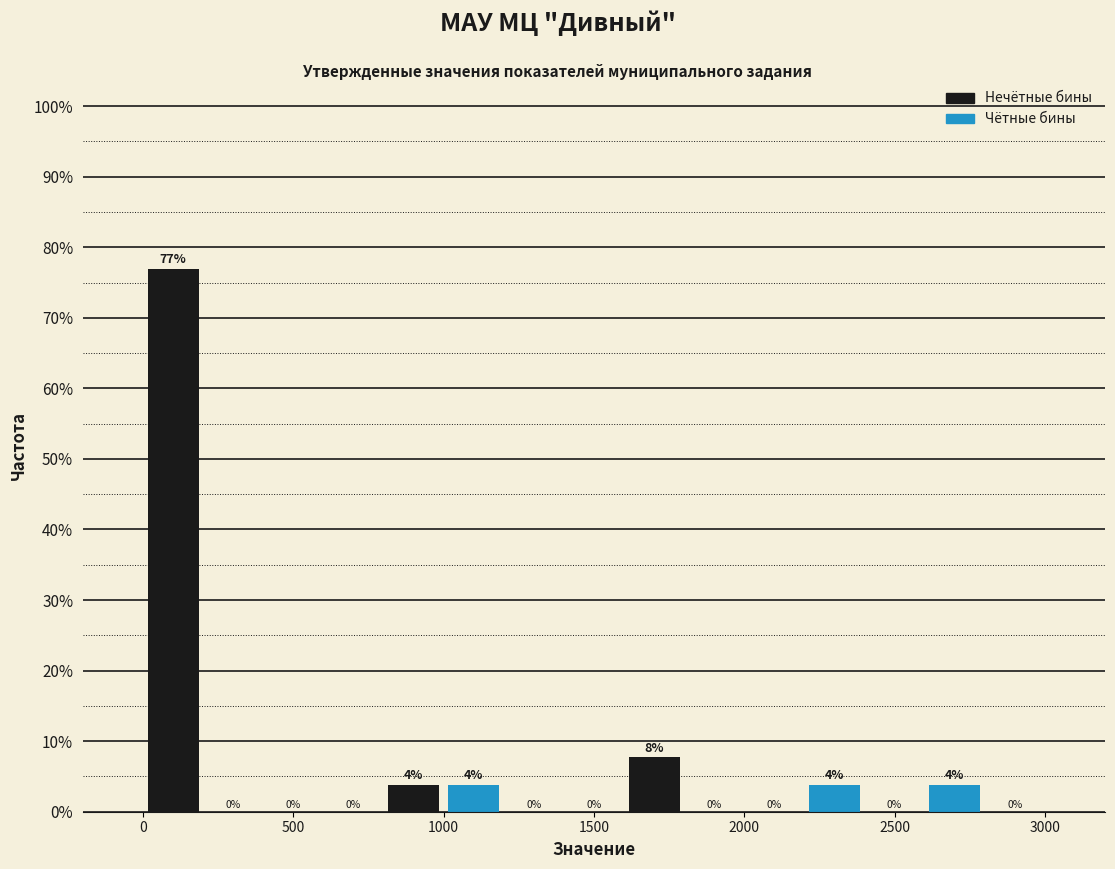

Which range on the x-axis has the tallest bar?

0 to 200